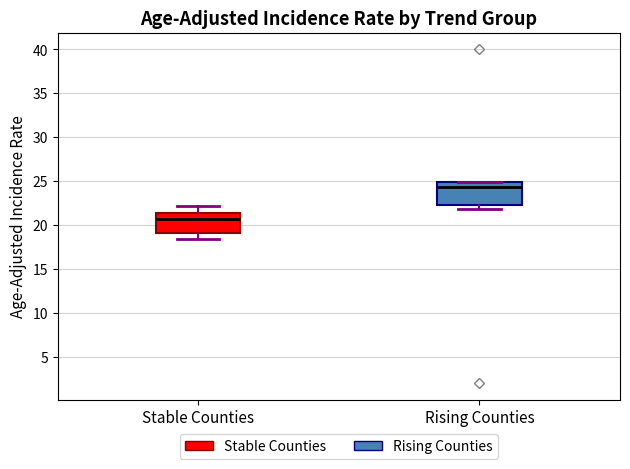

Which box has the highest median line?

Rising Counties